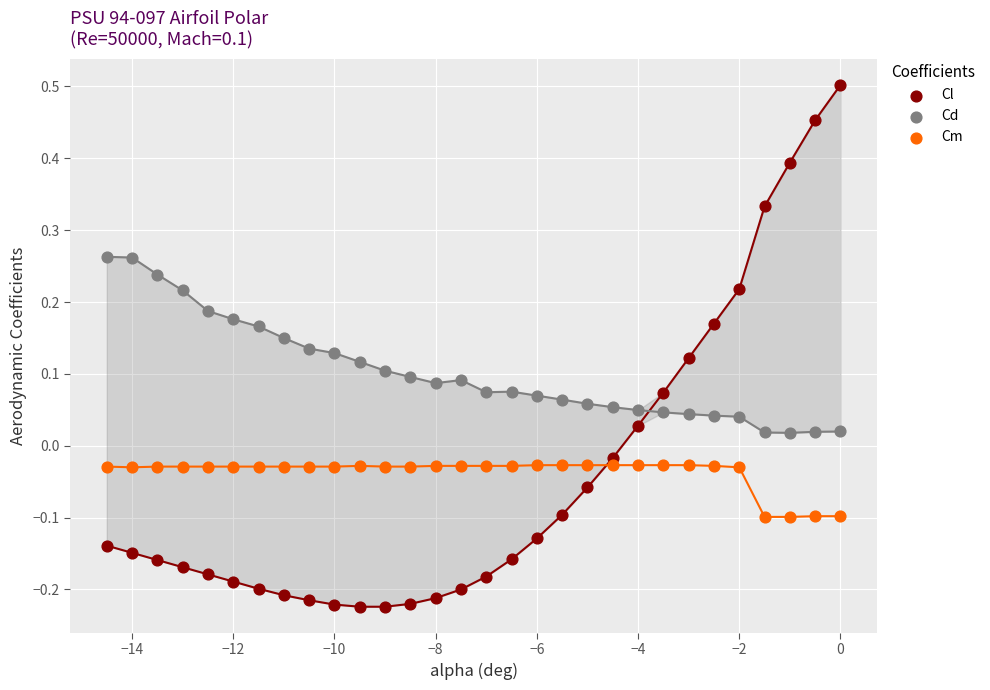

Which series contains the highest Y value?

Cl